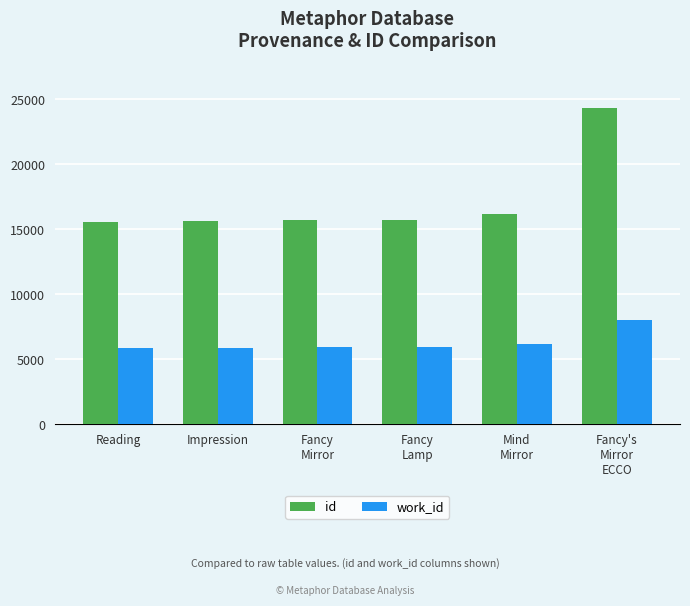

At how many categories does at least one series exceed 14354?

6